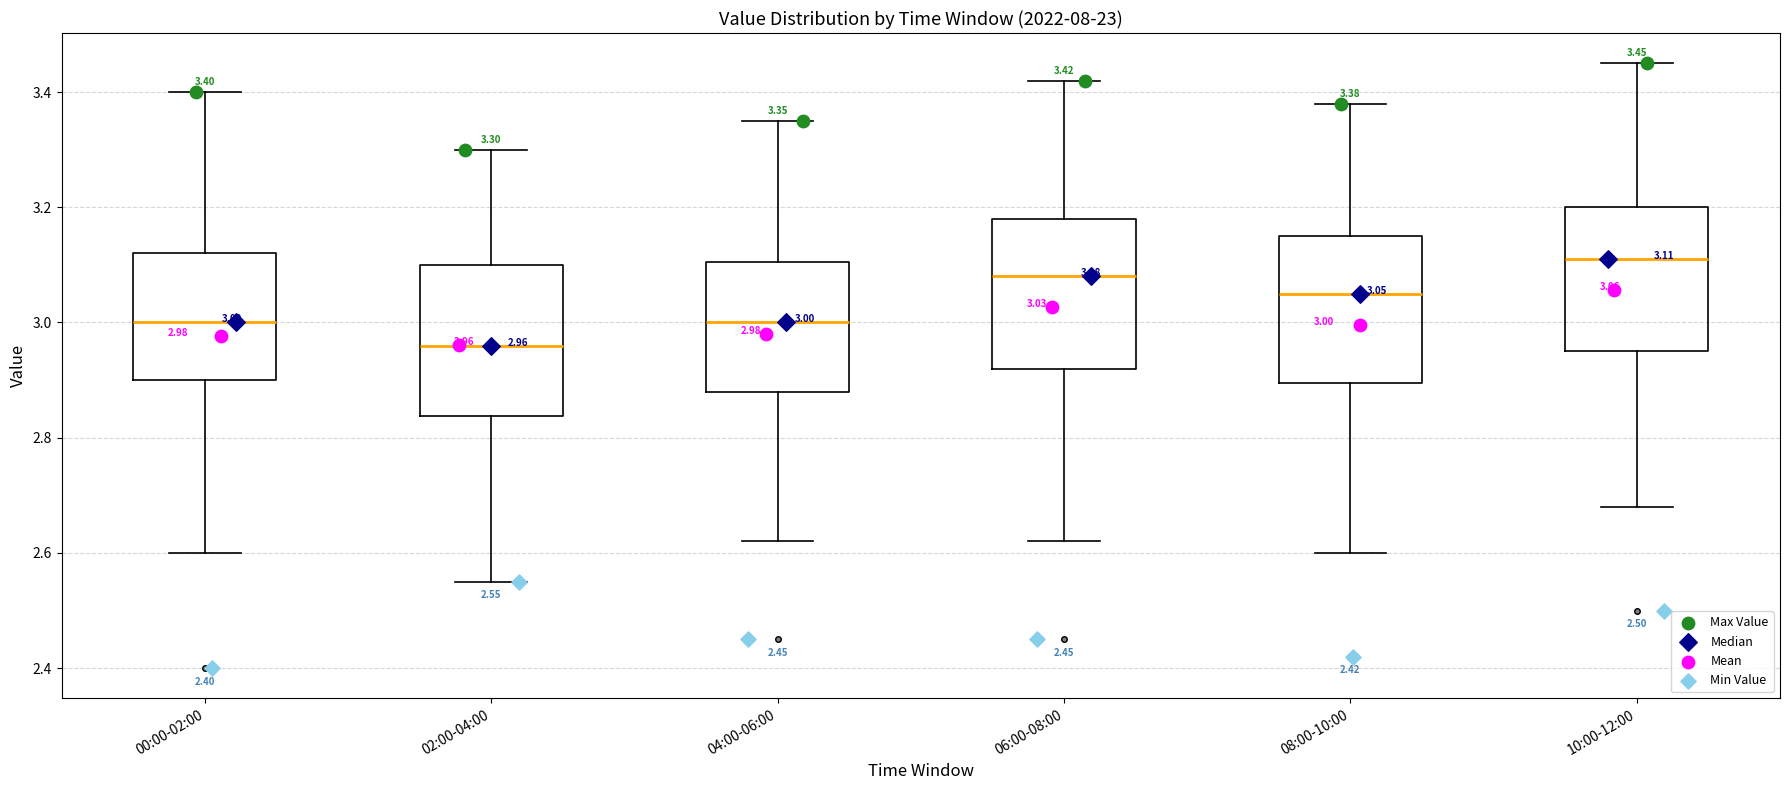

Which box's median line is the highest?

10:00-12:00